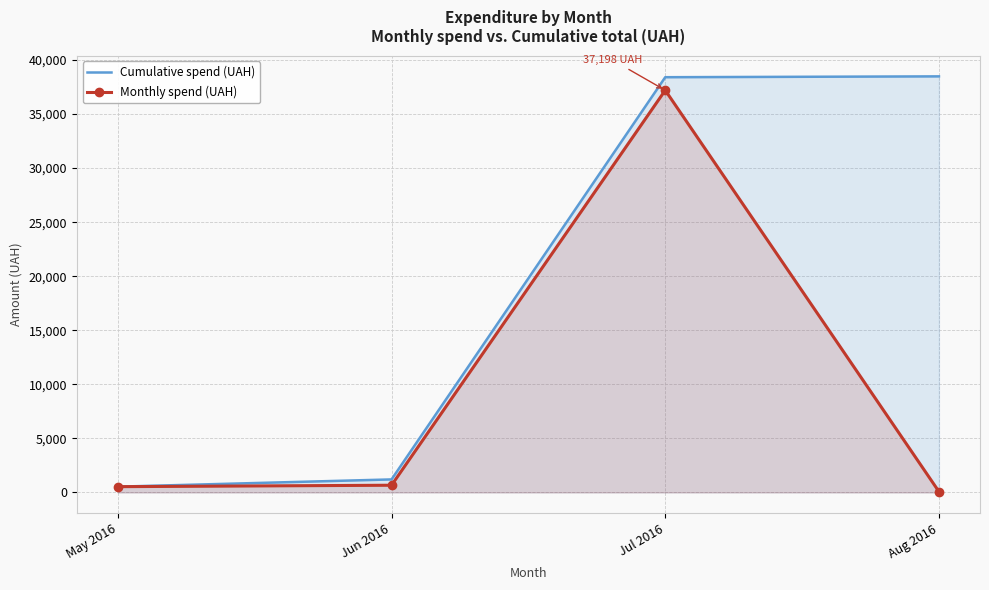

What is the average value of the Monthly spend (UAH) series?

9620.5